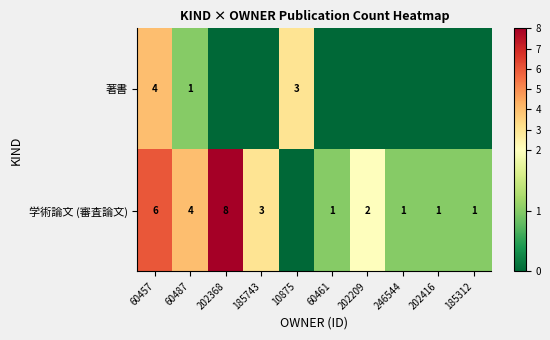

The 学術論文 (審査論文) series shows 2 at 60487. True or false?

False